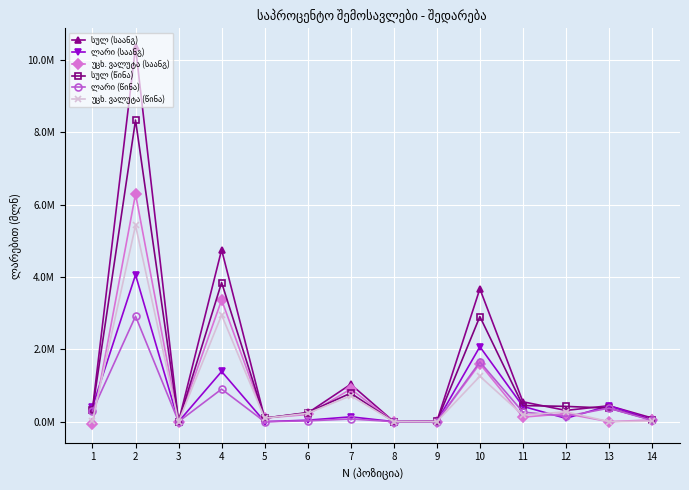

Does the chart have visible grid lines?

Yes